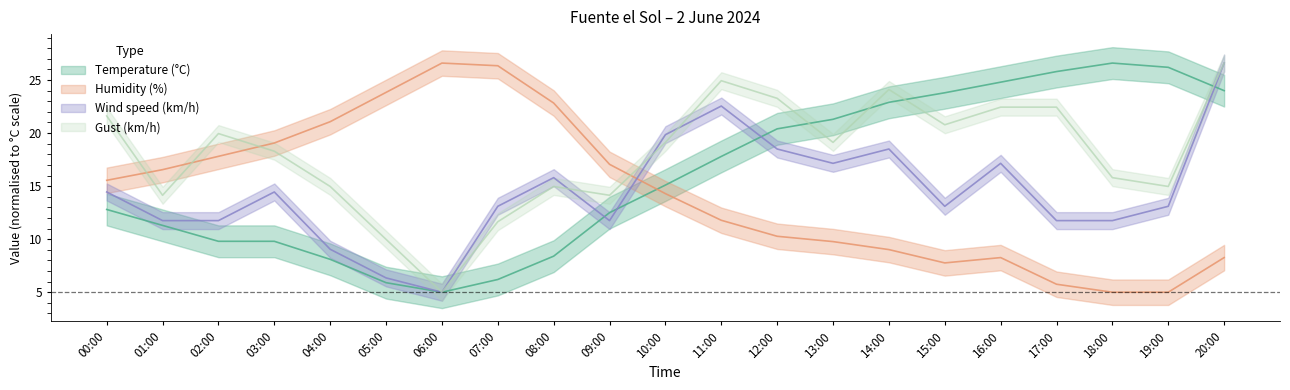

How many lines are shown in the chart?

4